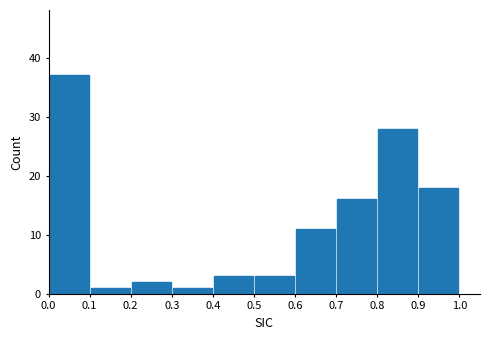

Reading left to right, list every bar in this chart as the range it spans on the x-axis followed by its height. The values are not printed on the chart, so give them approximately, as read against the axis.

0.0 to 0.1: 37
0.1 to 0.2: 1
0.2 to 0.3: 2
0.3 to 0.4: 1
0.4 to 0.5: 3
0.5 to 0.6: 3
0.6 to 0.7: 11
0.7 to 0.8: 16
0.8 to 0.9: 28
0.9 to 1.0: 18